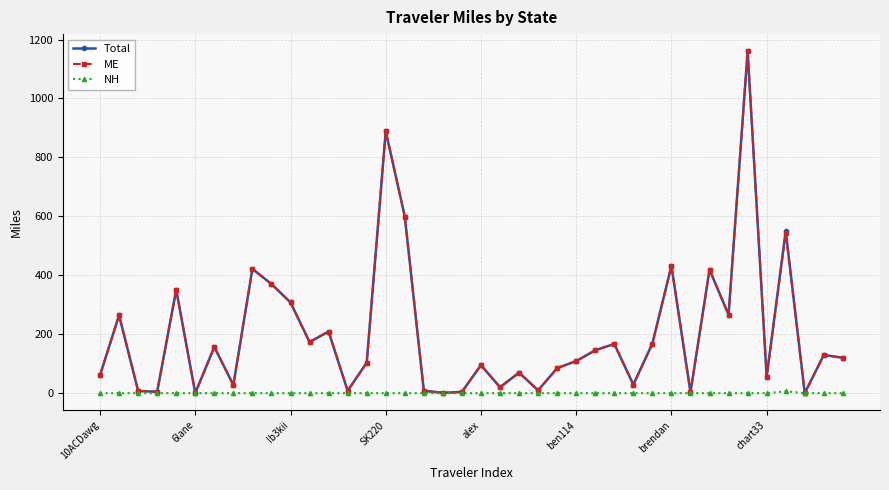

True or false: ME has more than 0 interior local peaks.

True